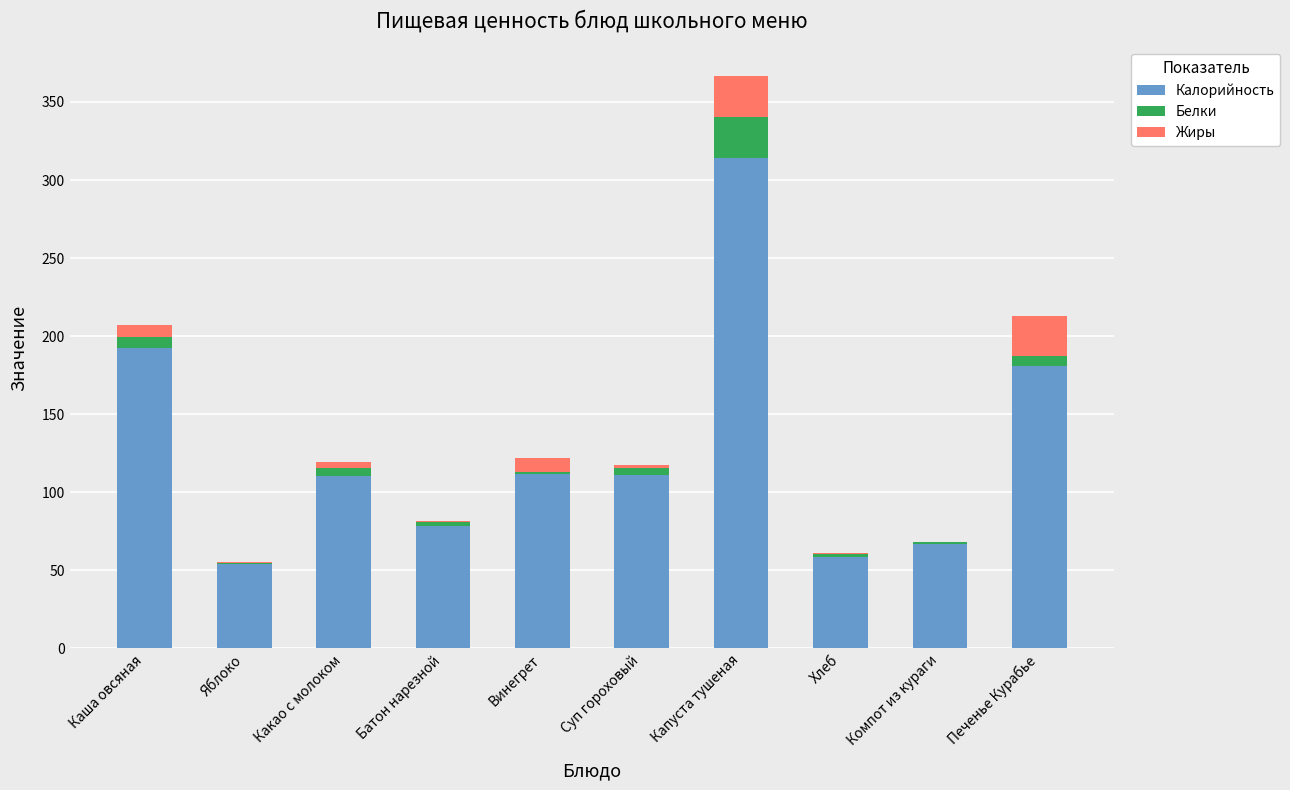

What are all the series names shown in the legend?

Калорийность, Белки, Жиры